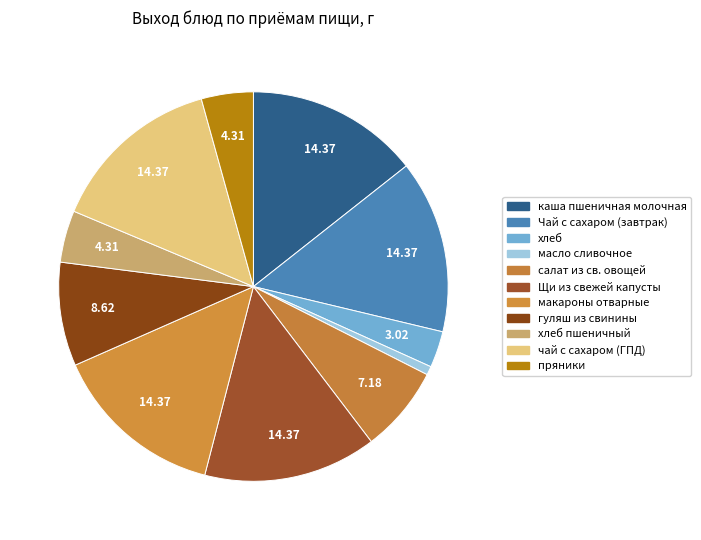

How many slices are in this pie chart?

11